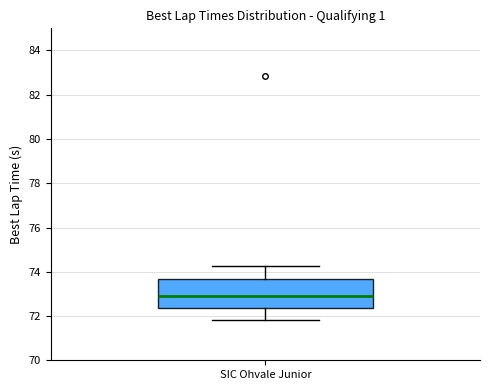

Read this box plot against the y-axis: the position of the median line, the range covered by the box, and the ends of both whiskers. The values are not printed on the chart, so give them approximately, as read against the axis.

median 73.0, box 72.4 to 73.6, whiskers 71.8 to 74.2